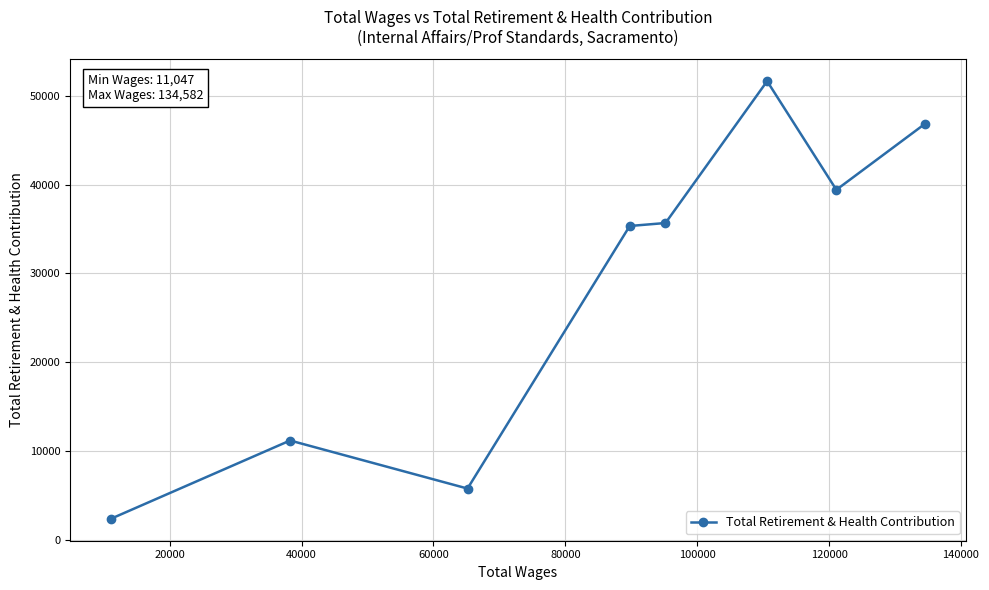

What is the minimum value shown in the chart?

2366